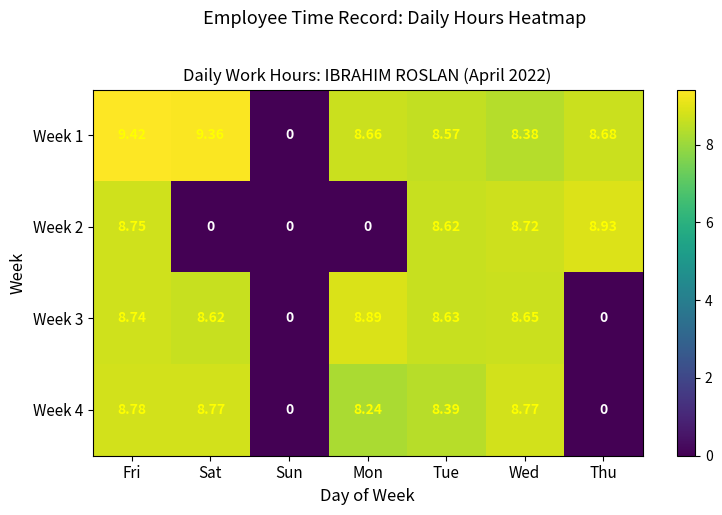

Which series has the largest range (max minus min)?

Week 1